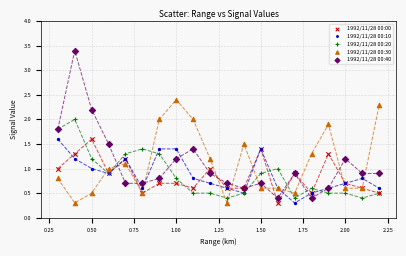

Which series reaches the maximum Y coordinate?

1992/11/28 00:40